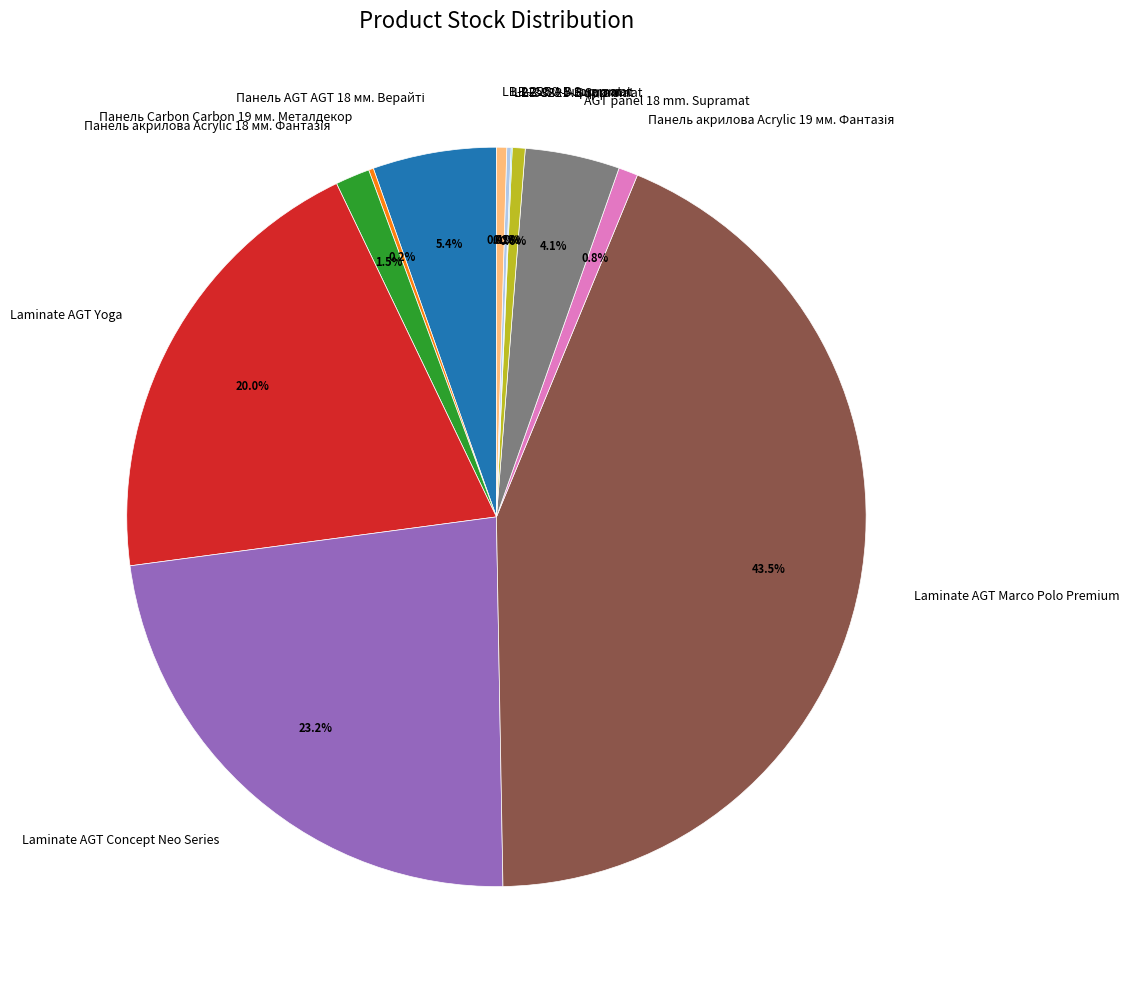

Is the sum of Laminate AGT Yoga and LB-3821-В Supramat greater than half?

No